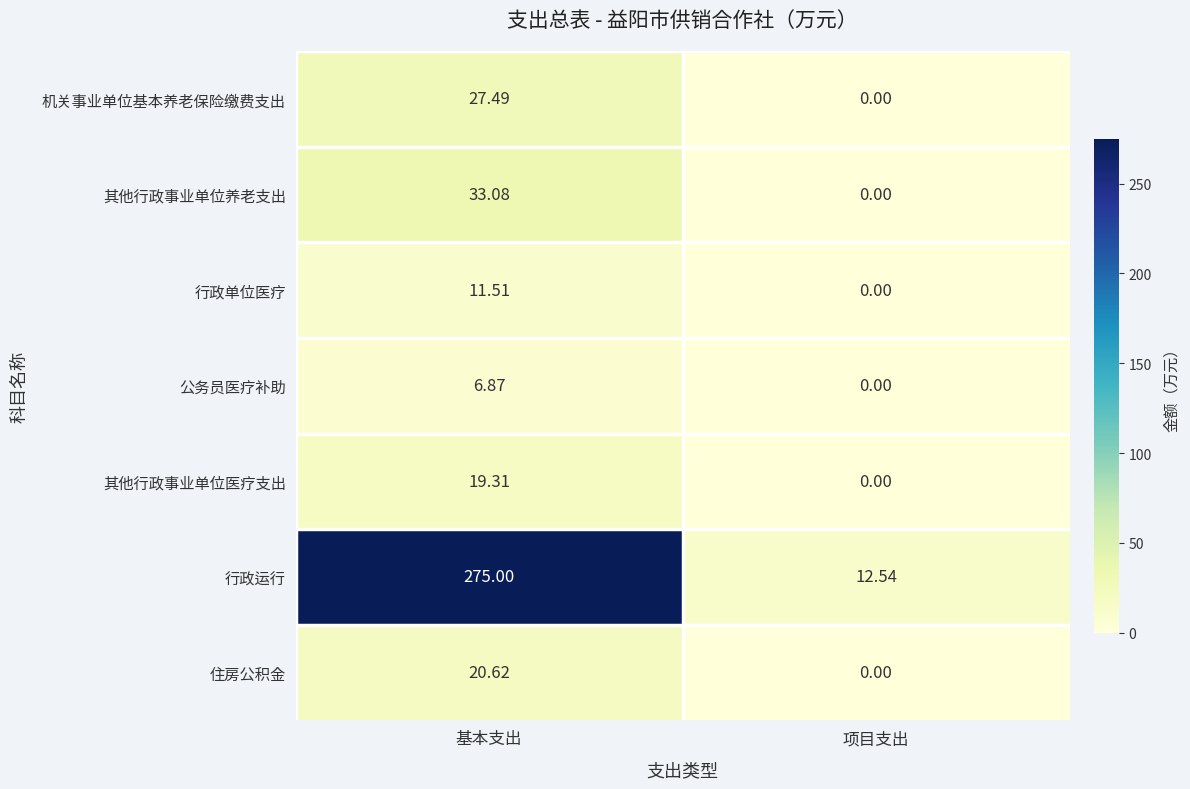

Where does the 公务员医疗补助 series first go above 6?

基本支出